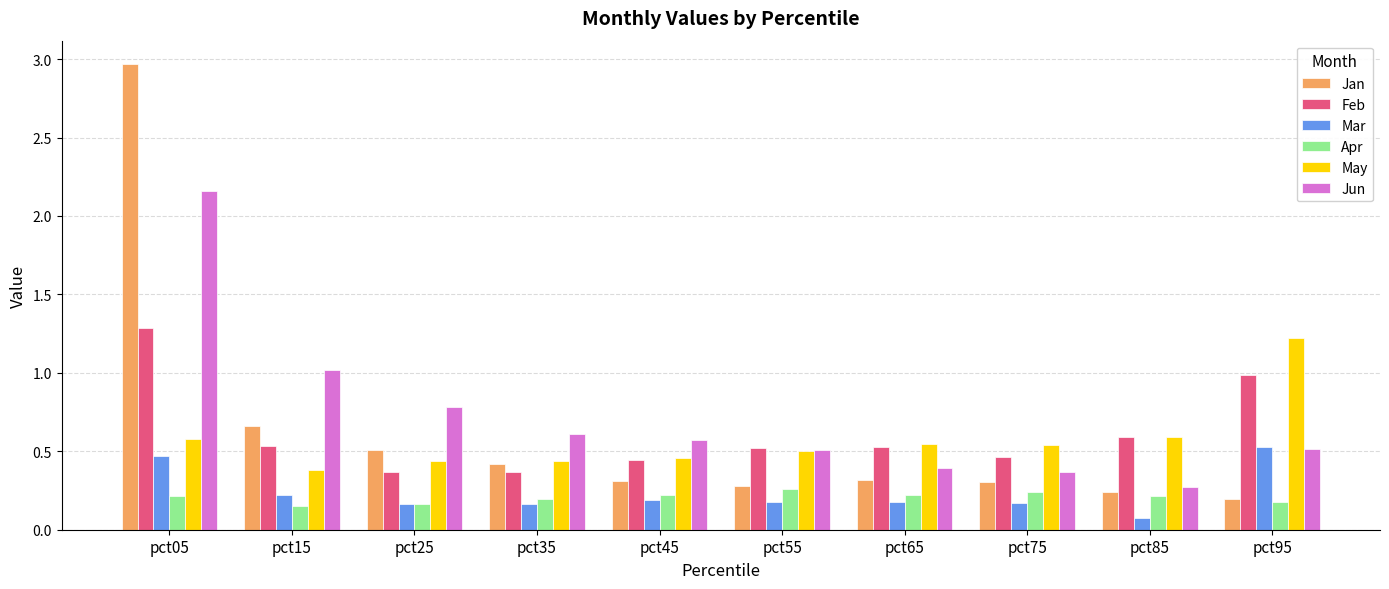

What is the value of the Feb bar at the 1st from the left?

1.3